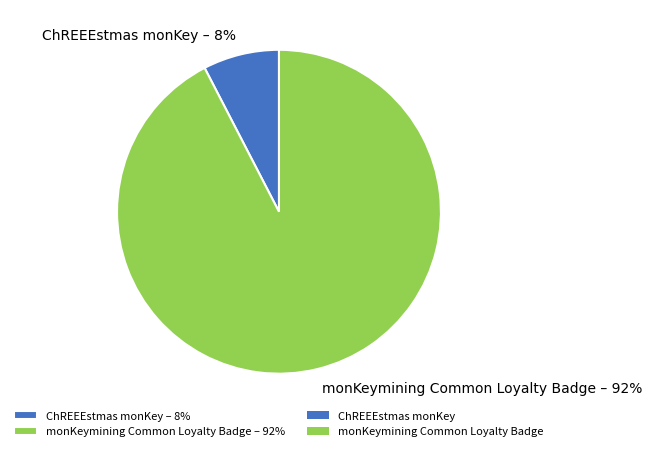

True or false: ChREEEstmas monKey accounts for 8% of the total.

True